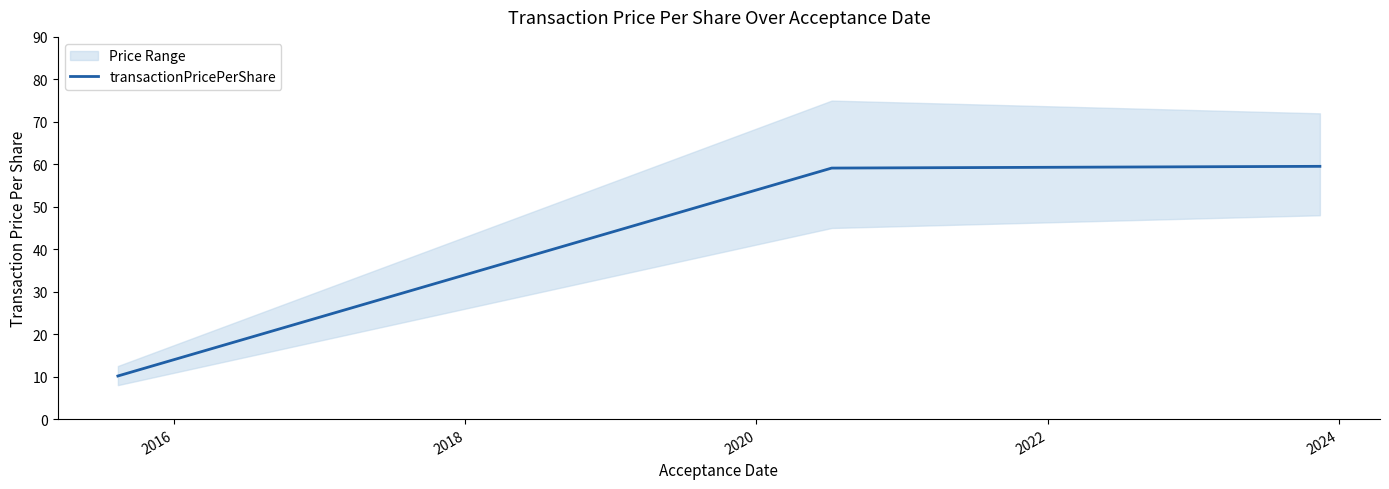

What is the maximum value for transactionPricePerShare?

59.5